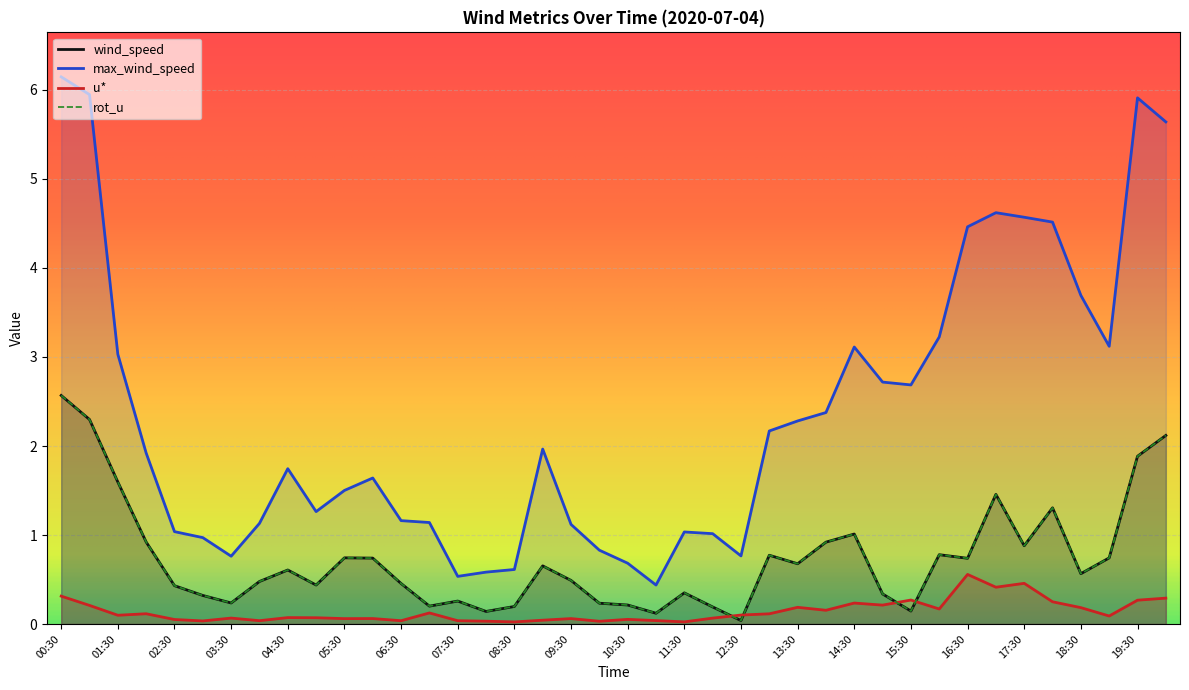

The u* series shows 0.1 at 01:00. True or false?

False